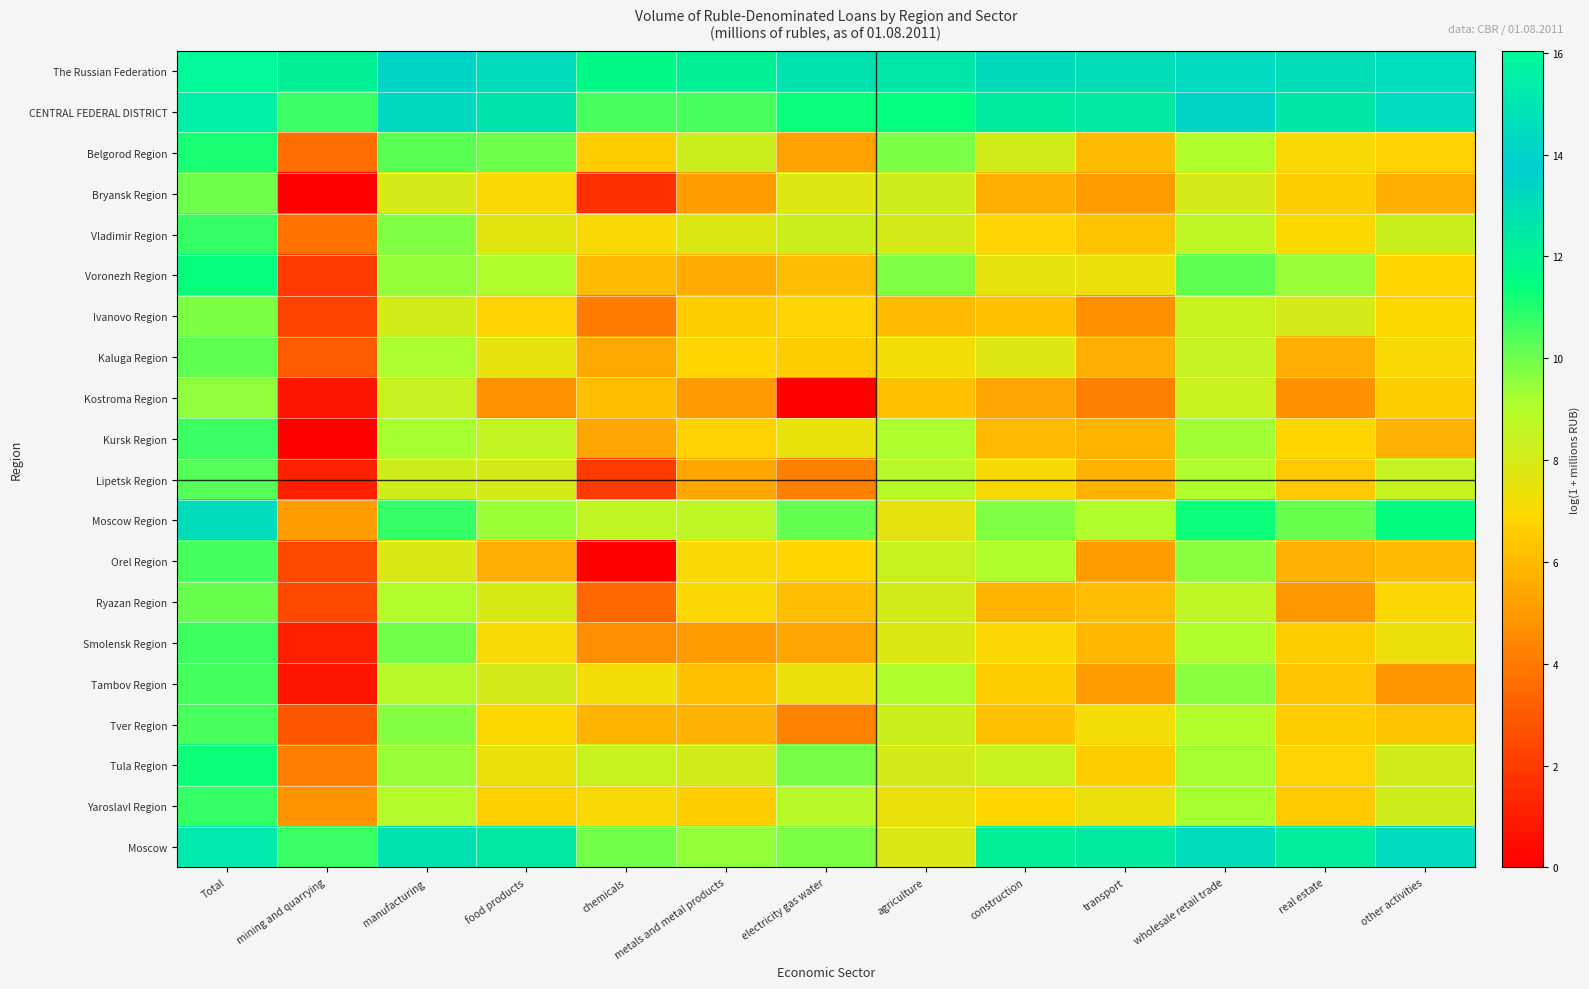

Reading right to left, what are all the values shown in this chart?

The Russian Federation: other activities=14.6	real estate=13.0	wholesale retail trade=14.4	transport=13.0	construction=13.2	agriculture=12.6	electricity gas water=12.8	metals and metal products=12.0	chemicals=11.7	food products=13.1	manufacturing=14.2	mining and quarrying=12.0	Total=16.0
CENTRAL FEDERAL DISTRICT: other activities=14.5	real estate=12.5	wholesale retail trade=13.5	transport=12.4	construction=12.4	agriculture=11.4	electricity gas water=11.3	metals and metal products=10.5	chemicals=10.5	food products=12.7	manufacturing=13.3	mining and quarrying=10.7	Total=15.4
Belgorod Region: other activities=6.8	real estate=7.0	wholesale retail trade=9.0	transport=6.0	construction=8.2	agriculture=9.8	electricity gas water=5.3	metals and metal products=8.3	chemicals=6.5	food products=10.0	manufacturing=10.3	mining and quarrying=3.7	Total=11.1
Bryansk Region: other activities=5.7	real estate=6.6	wholesale retail trade=8.1	transport=5.1	construction=5.7	agriculture=8.3	electricity gas water=7.7	metals and metal products=5.2	chemicals=1.6	food products=7.1	manufacturing=8.0	mining and quarrying=0.0	Total=10.0
Vladimir Region: other activities=8.3	real estate=6.9	wholesale retail trade=8.7	transport=6.3	construction=6.8	agriculture=8.0	electricity gas water=8.3	metals and metal products=7.8	chemicals=7.0	food products=7.7	manufacturing=9.7	mining and quarrying=3.8	Total=10.7
Voronezh Region: other activities=6.8	real estate=9.4	wholesale retail trade=10.2	transport=7.4	construction=7.5	agriculture=9.8	electricity gas water=6.1	metals and metal products=5.5	chemicals=6.0	food products=9.1	manufacturing=9.5	mining and quarrying=1.9	Total=11.4
Ivanovo Region: other activities=6.9	real estate=8.0	wholesale retail trade=8.4	transport=4.8	construction=6.3	agriculture=6.0	electricity gas water=6.8	metals and metal products=6.5	chemicals=4.1	food products=6.7	manufacturing=8.2	mining and quarrying=2.2	Total=9.8
Kaluga Region: other activities=7.1	real estate=5.6	wholesale retail trade=8.5	transport=5.6	construction=7.7	agriculture=7.2	electricity gas water=6.6	metals and metal products=6.8	chemicals=5.5	food products=7.5	manufacturing=9.2	mining and quarrying=3.0	Total=10.2
Kostroma Region: other activities=6.6	real estate=4.7	wholesale retail trade=8.3	transport=4.2	construction=5.4	agriculture=6.2	electricity gas water=0.0	metals and metal products=5.0	chemicals=6.2	food products=4.8	manufacturing=8.4	mining and quarrying=0.7	Total=9.5
Kursk Region: other activities=5.7	real estate=6.9	wholesale retail trade=9.3	transport=5.9	construction=6.0	agriculture=9.1	electricity gas water=7.5	metals and metal products=6.7	chemicals=5.4	food products=8.5	manufacturing=9.2	mining and quarrying=0.0	Total=10.7
Lipetsk Region: other activities=8.5	real estate=6.4	wholesale retail trade=9.1	transport=5.8	construction=7.0	agriculture=8.9	electricity gas water=4.2	metals and metal products=5.4	chemicals=1.9	food products=8.0	manufacturing=8.3	mining and quarrying=1.1	Total=10.3
Moscow Region: other activities=11.5	real estate=10.1	wholesale retail trade=11.3	transport=9.0	construction=9.7	agriculture=7.6	electricity gas water=10.1	metals and metal products=8.7	chemicals=8.6	food products=9.4	manufacturing=10.8	mining and quarrying=5.1	Total=13.1
Orel Region: other activities=6.0	real estate=5.7	wholesale retail trade=9.6	transport=5.1	construction=9.1	agriculture=8.4	electricity gas water=6.9	metals and metal products=7.1	chemicals=0.0	food products=5.6	manufacturing=7.9	mining and quarrying=2.4	Total=10.5
Ryazan Region: other activities=7.0	real estate=5.0	wholesale retail trade=8.7	transport=6.1	construction=5.9	agriculture=8.1	electricity gas water=6.1	metals and metal products=7.0	chemicals=3.4	food products=8.0	manufacturing=9.0	mining and quarrying=2.5	Total=10.0
Smolensk Region: other activities=7.4	real estate=6.6	wholesale retail trade=9.0	transport=5.9	construction=7.0	agriculture=7.8	electricity gas water=5.4	metals and metal products=5.1	chemicals=4.7	food products=7.1	manufacturing=9.9	mining and quarrying=1.1	Total=10.6
Tambov Region: other activities=4.9	real estate=6.4	wholesale retail trade=9.6	transport=5.1	construction=6.5	agriculture=9.1	electricity gas water=7.5	metals and metal products=6.2	chemicals=7.2	food products=8.1	manufacturing=8.8	mining and quarrying=0.7	Total=10.5
Tver Region: other activities=6.3	real estate=6.6	wholesale retail trade=9.0	transport=7.2	construction=6.2	agriculture=8.3	electricity gas water=4.3	metals and metal products=5.8	chemicals=5.9	food products=6.9	manufacturing=9.7	mining and quarrying=2.9	Total=10.5
Tula Region: other activities=8.2	real estate=6.8	wholesale retail trade=9.3	transport=6.6	construction=8.4	agriculture=8.0	electricity gas water=9.9	metals and metal products=8.1	chemicals=8.3	food products=7.4	manufacturing=9.4	mining and quarrying=4.2	Total=11.3
Yaroslavl Region: other activities=8.3	real estate=6.5	wholesale retail trade=9.2	transport=7.4	construction=6.8	agriculture=7.4	electricity gas water=8.9	metals and metal products=6.6	chemicals=7.1	food products=6.7	manufacturing=8.9	mining and quarrying=4.8	Total=10.8
Moscow: other activities=14.4	real estate=12.3	wholesale retail trade=13.0	transport=12.3	construction=12.2	agriculture=7.9	electricity gas water=9.8	metals and metal products=9.5	chemicals=9.9	food products=12.4	manufacturing=12.8	mining and quarrying=10.7	Total=15.2